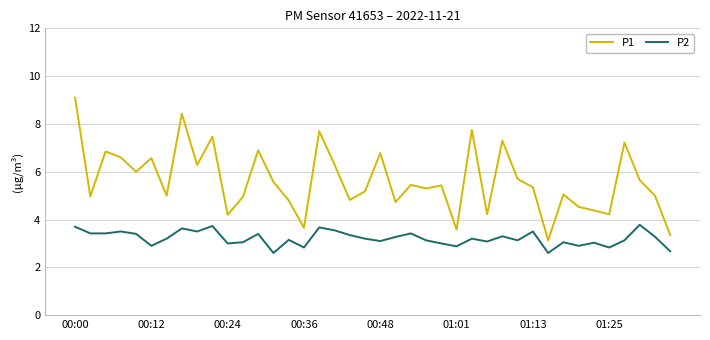

Which series has the largest total across all categories?

P1